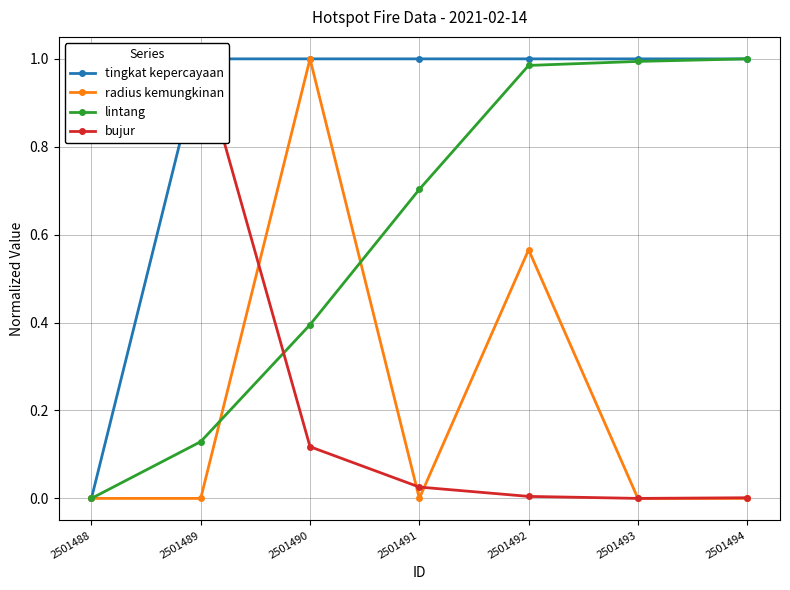

Reading left to right, what are all the values shown in this chart?

tingkat kepercayaan: 2501488=0.0	2501489=1.0	2501490=1.0	2501491=1.0	2501492=1.0	2501493=1.0	2501494=1.0
radius kemungkinan: 2501488=0.0	2501489=0.0	2501490=1.0	2501491=0.0	2501492=0.6	2501493=0.0	2501494=0.0
lintang: 2501488=0.0	2501489=0.1	2501490=0.4	2501491=0.7	2501492=1.0	2501493=1.0	2501494=1.0
bujur: 2501488=0.9	2501489=1.0	2501490=0.1	2501491=0.0	2501492=0.0	2501493=0.0	2501494=0.0